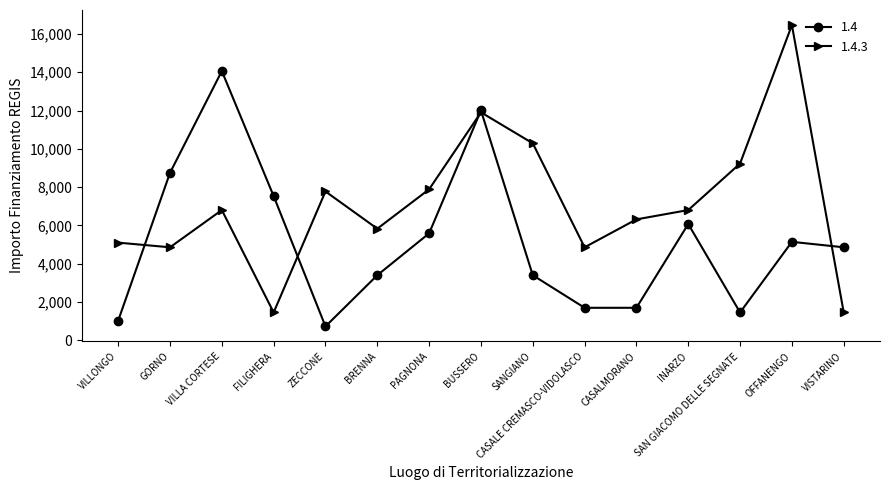

Is it true that 1.4 equals 1351 at PAGNONA?

False